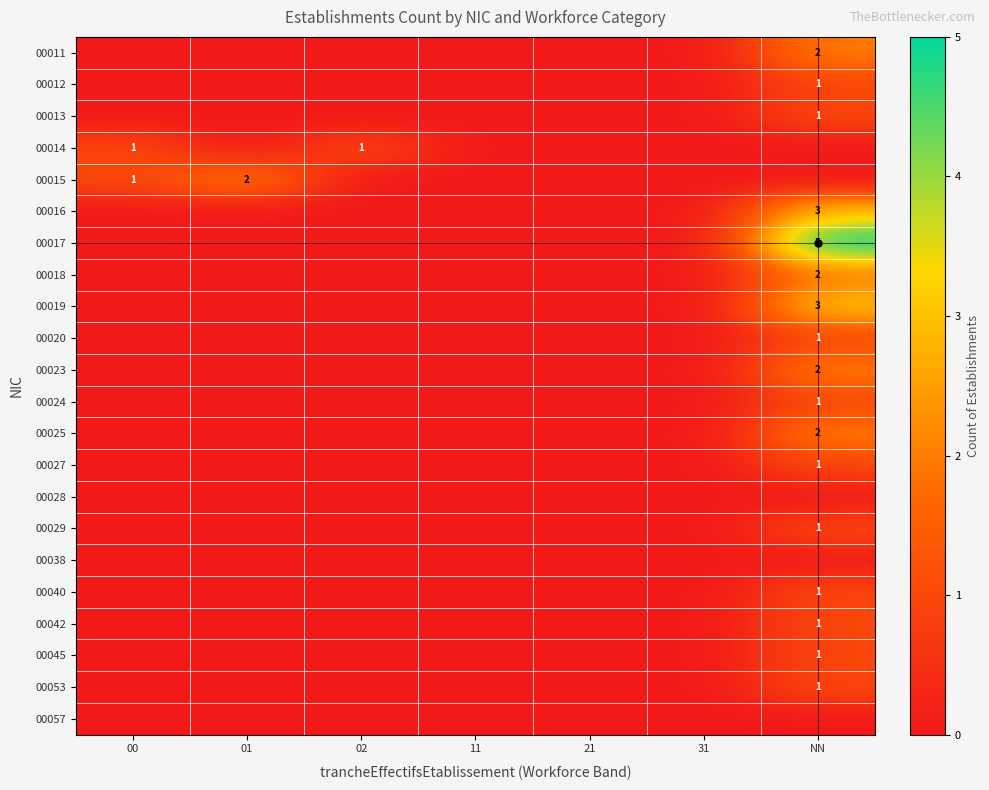

True or false: 00019 has a value of 3 at NN.

True